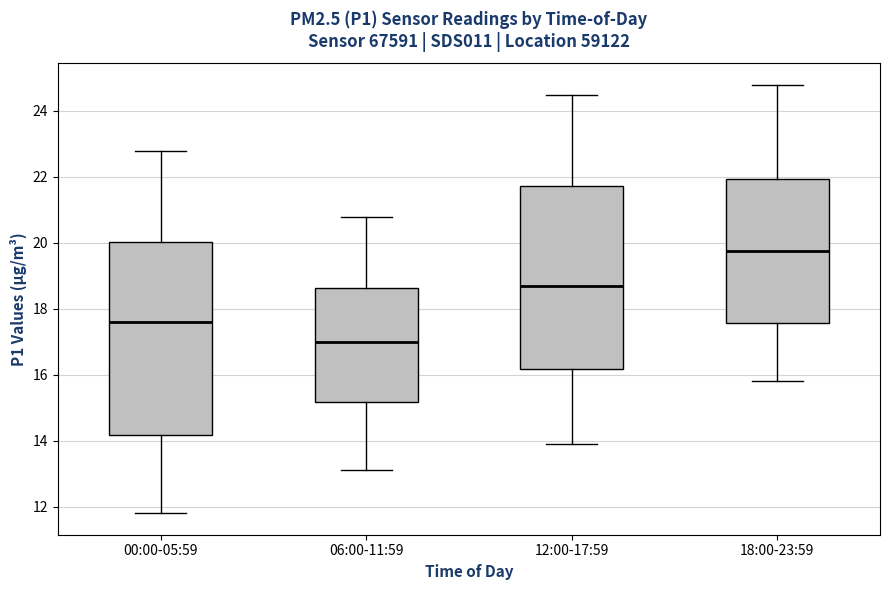

Reading left to right, transcribe this box plot: for each box, give where its median line is, the range the box spans, and where its two whiskers end, as read against the y-axis. The values are not printed on the chart, so give them approximately, as read against the axis.

00:00-05:59: median 17.6, box 14.2 to 20.0, whiskers 11.8 to 22.8
06:00-11:59: median 17.0, box 15.2 to 18.6, whiskers 13.2 to 20.8
12:00-17:59: median 18.8, box 16.2 to 21.8, whiskers 14.0 to 24.6
18:00-23:59: median 19.8, box 17.6 to 22.0, whiskers 15.8 to 24.8